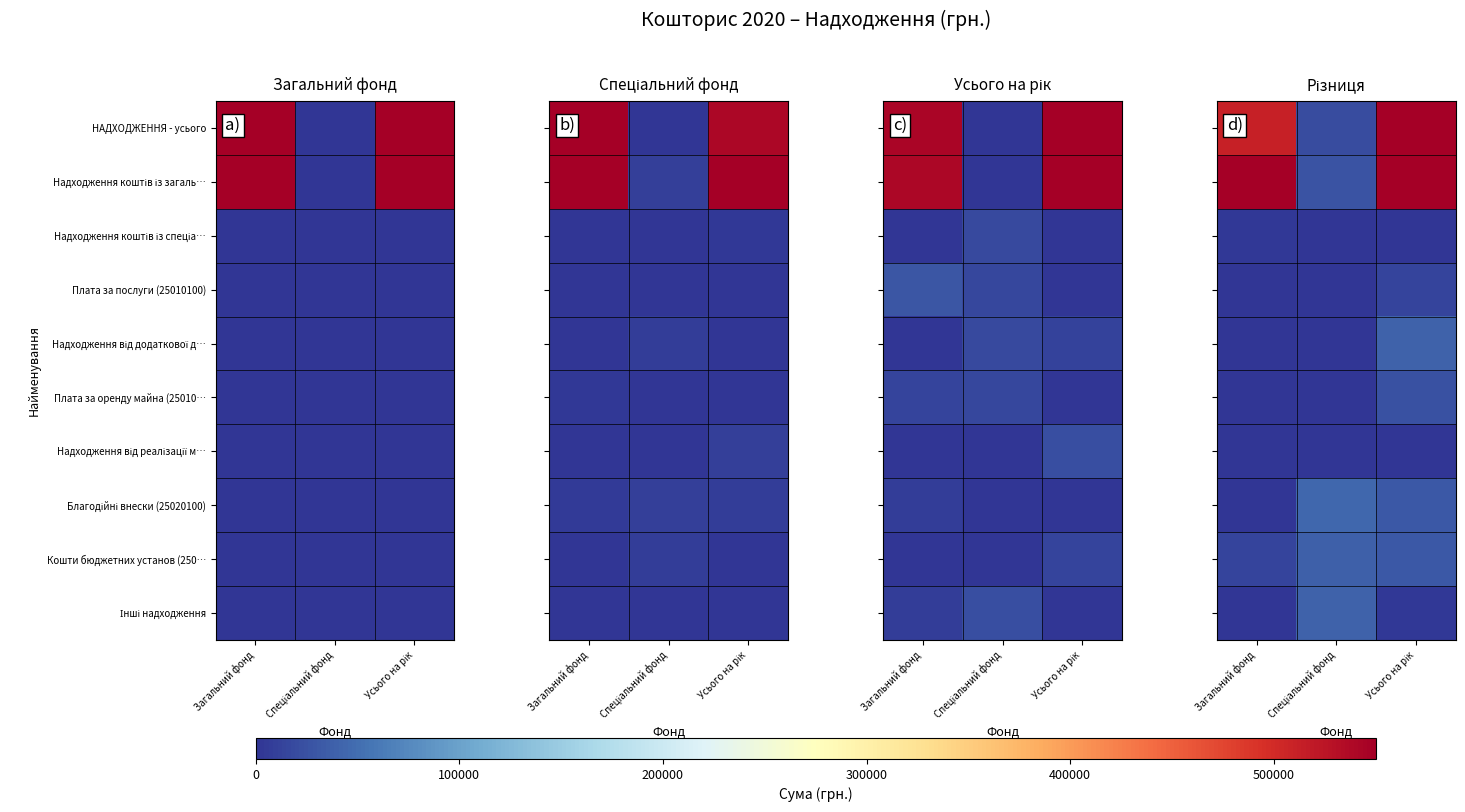

Is it true that Надходження коштів із спеціа… equals -7245.9 at Спеціальний фонд?

True